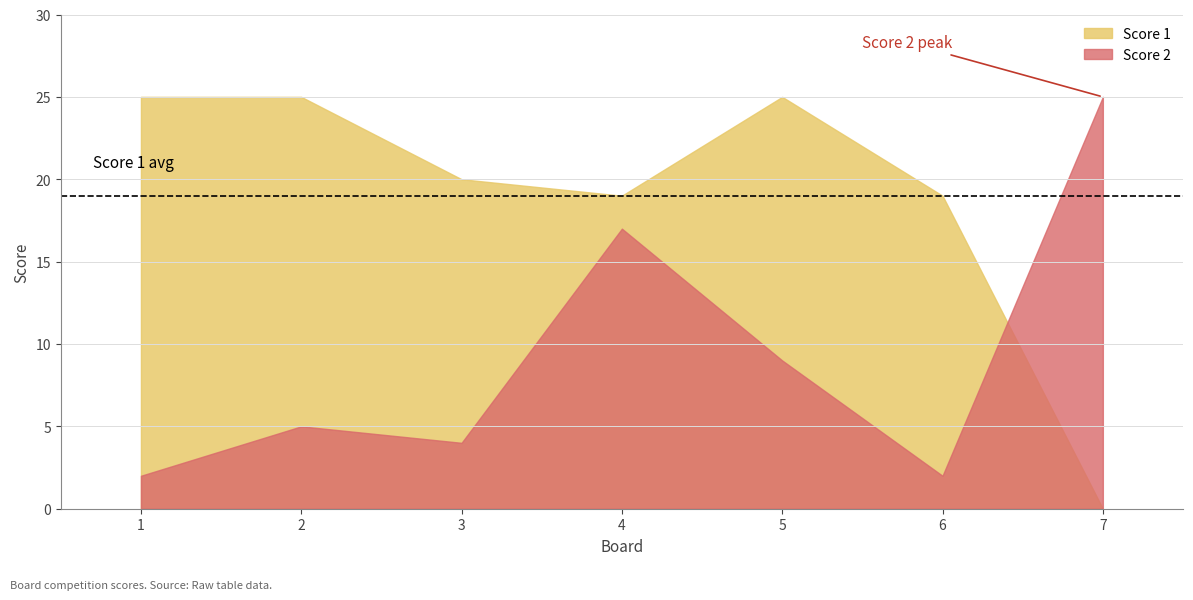

After their last crossing, which series has the higher values: Score 2 or Score 1?

Score 2